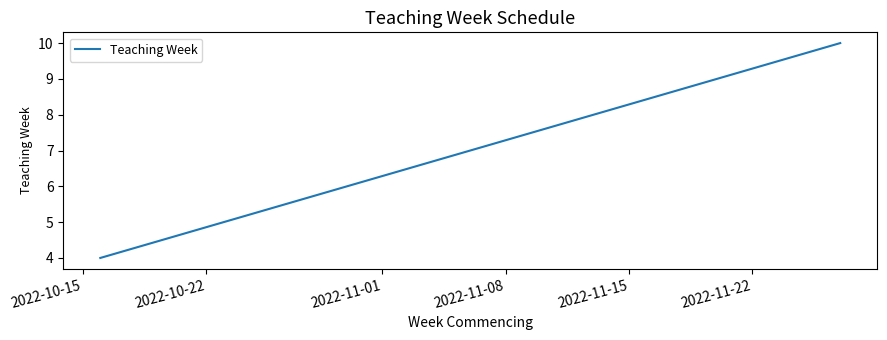

What is the difference between the maximum and minimum values?

6